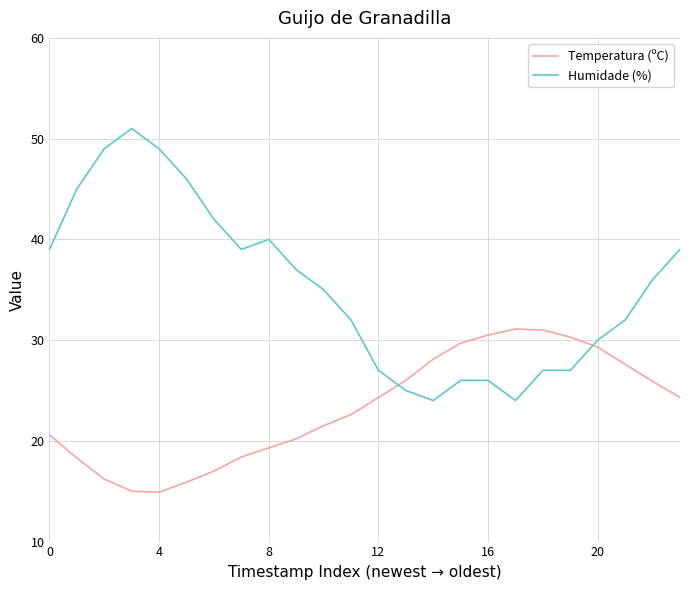

Rank the series by their maximum value, from lowest to highest.

Temperatura (ºC), Humidade (%)